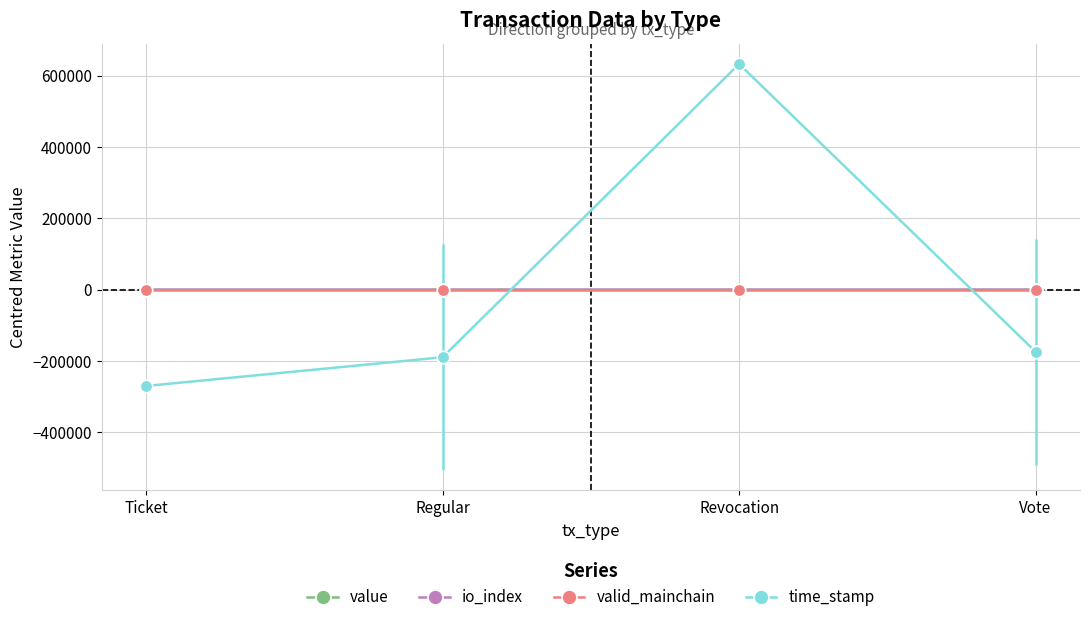

Is the value of time_stamp at Revocation greater than the value of io_index at Vote?

Yes